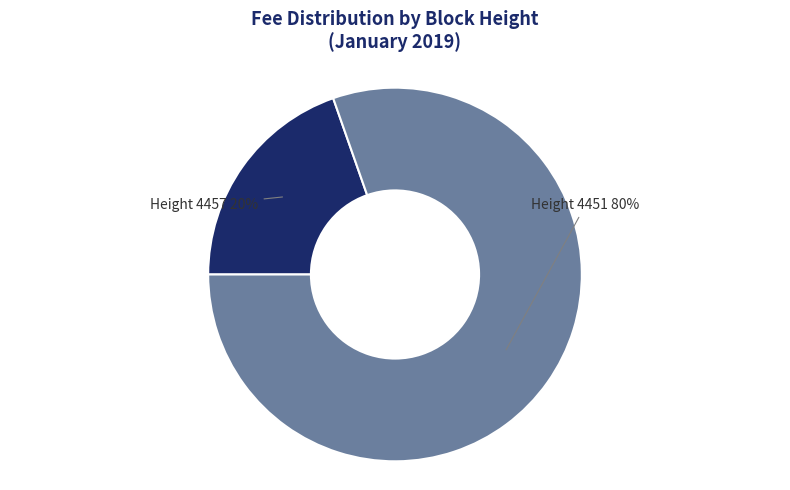

Is it true that Height 4457 20% is 20% of the pie?

True